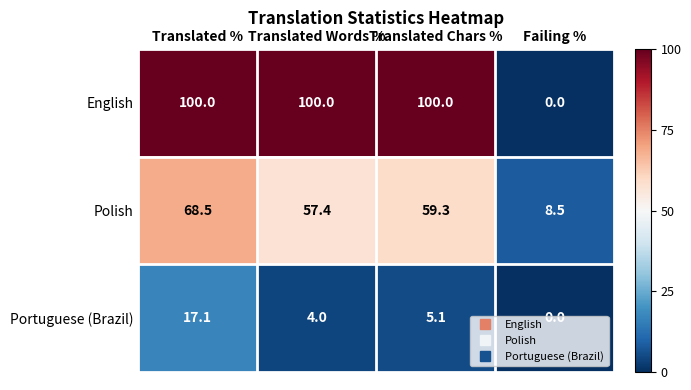

At which category is the sum across all series the highest?

Translated %